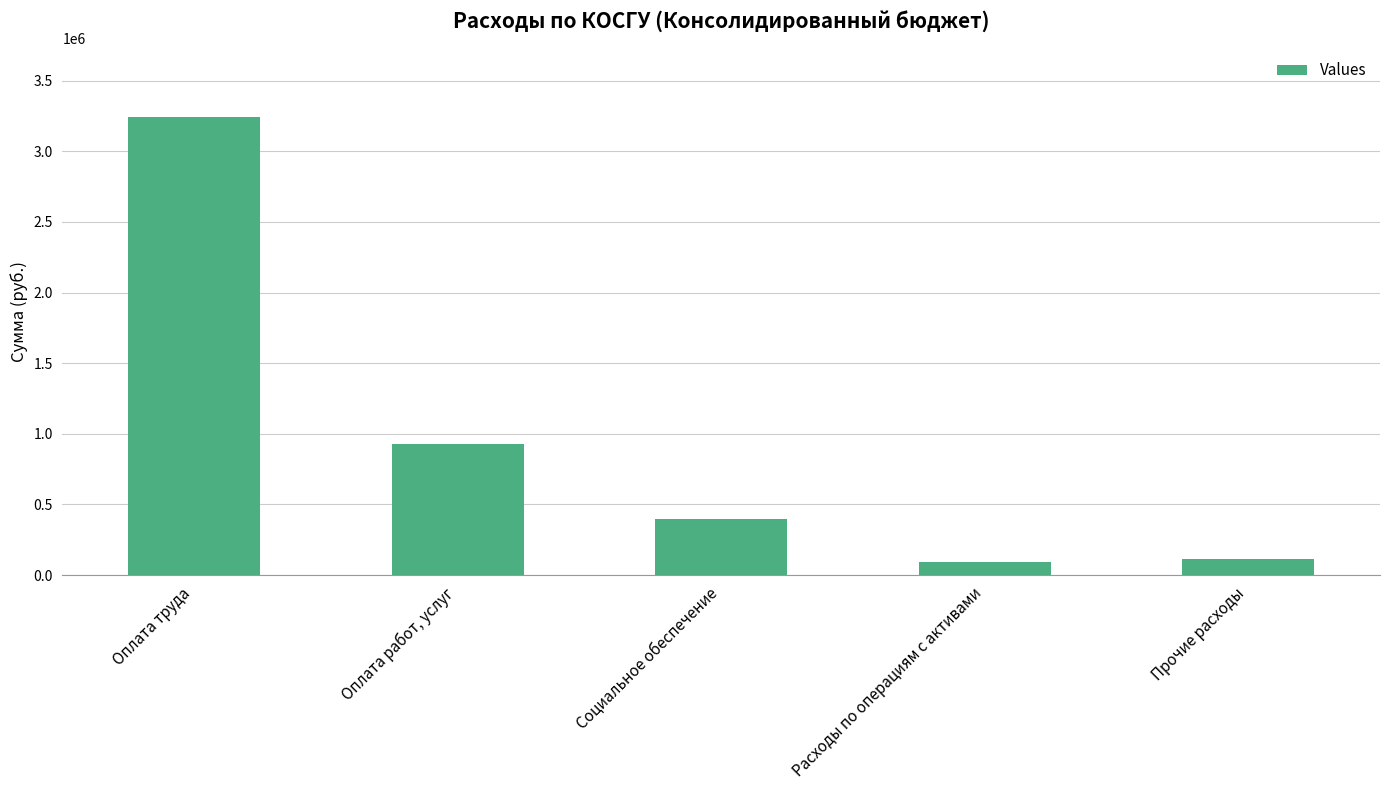

What is the average value?

956406.7